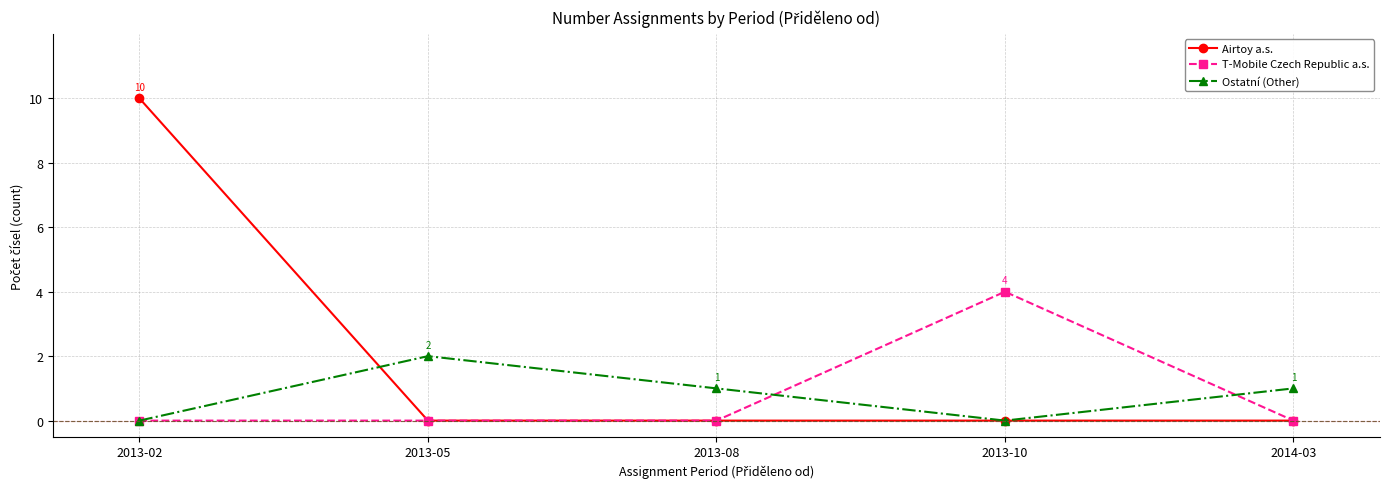

Does the chart display data point markers on the line(s)?

Yes